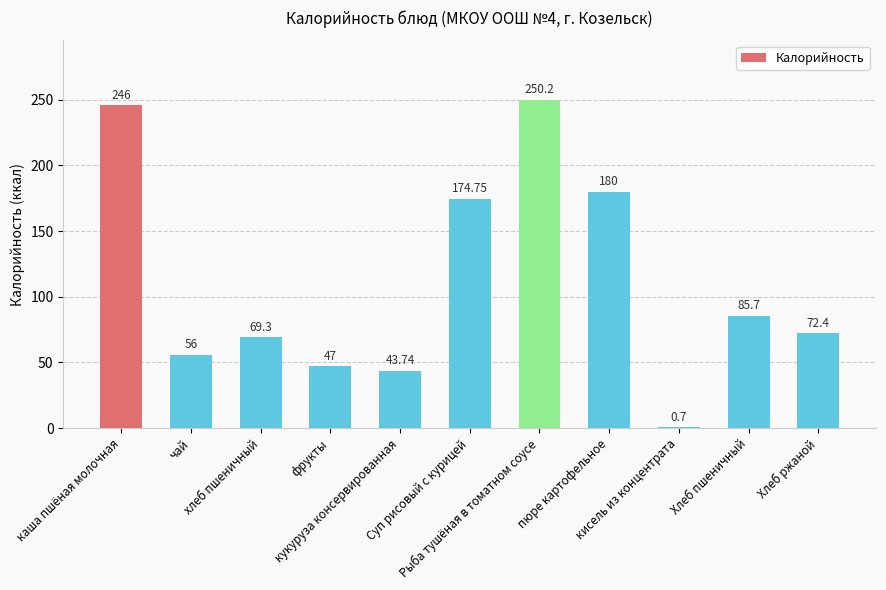

Is it true that the value at Рыба тушёная в томатном соусе is 104.0?

False